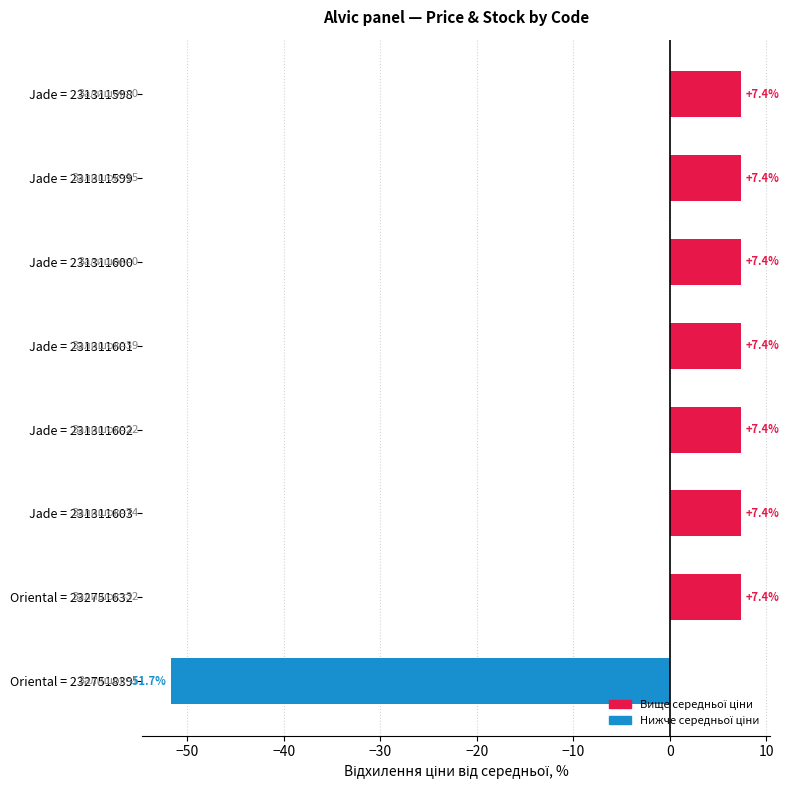

How many values are below 7?

1